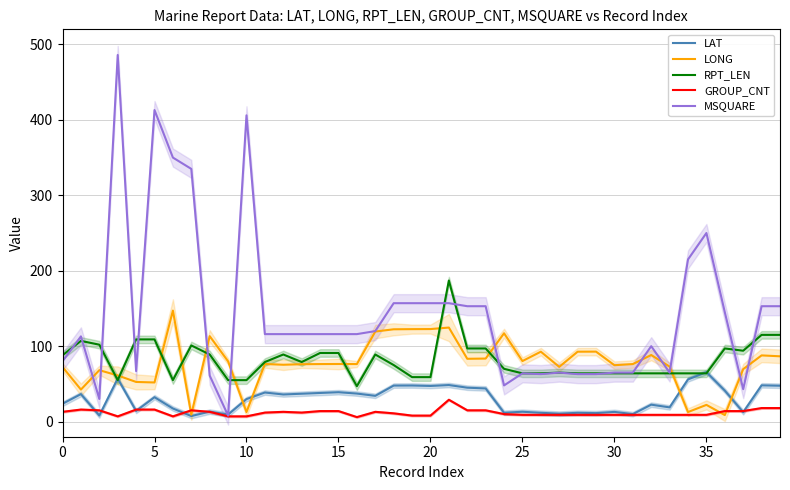

Which has a higher value, 39 or 32?

39